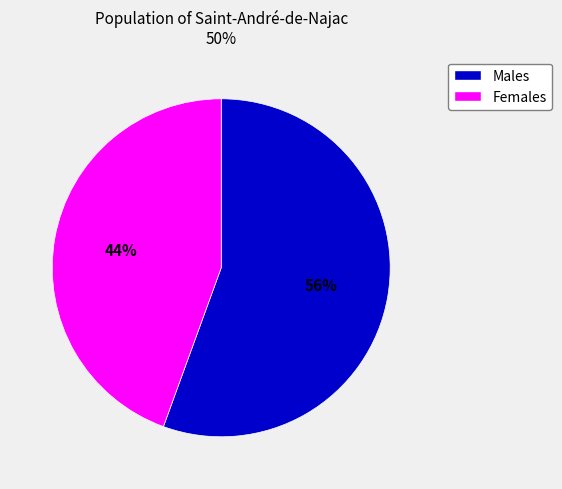

To the nearest percent, what is the average slice percentage?

50%